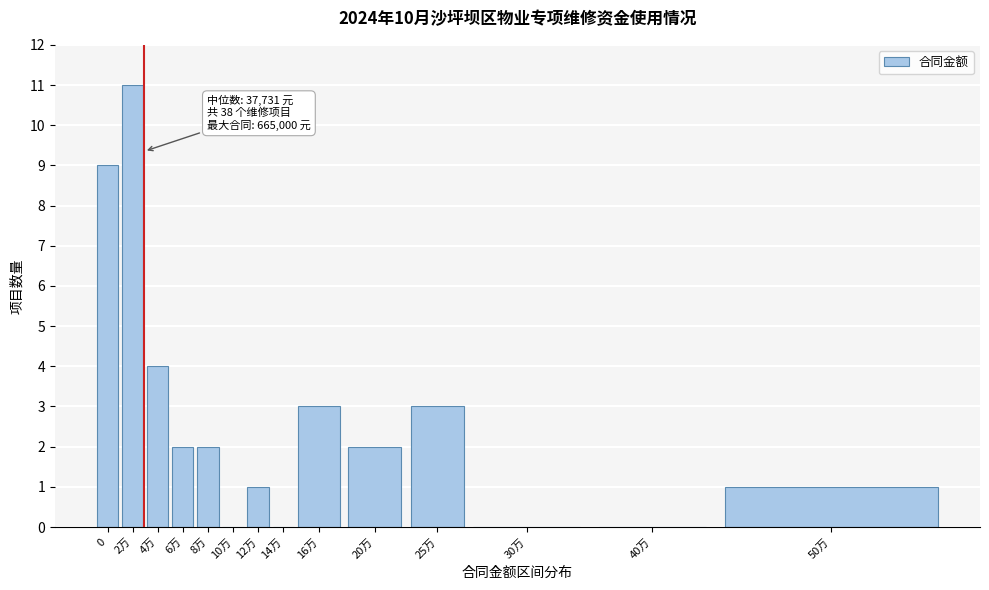

Reading right to left, list all the values displayed in this chart.

50万=1	40万=0	30万=0	25万=3	20万=2	16万=3	14万=0	12万=1	10万=0	8万=2	6万=2	4万=4	2万=11	0=9